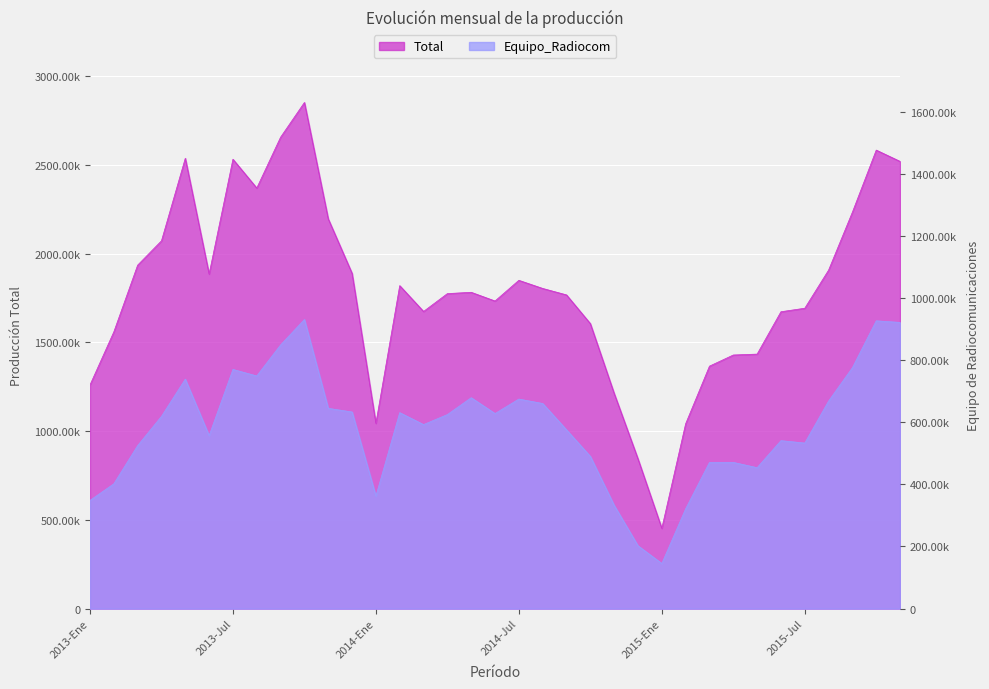

At which category is the sum across all series the highest?

2013-Oct